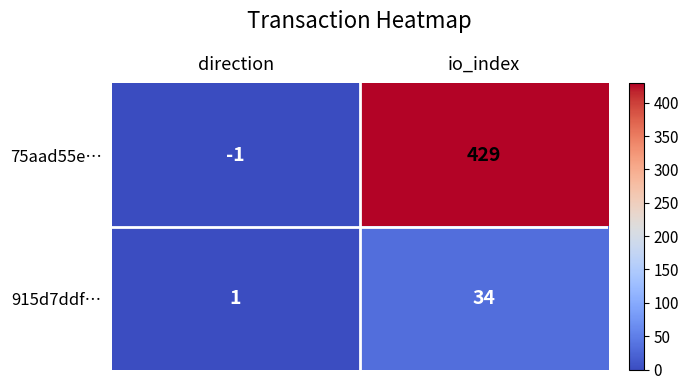

Which series has the largest range (max minus min)?

75aad55e…